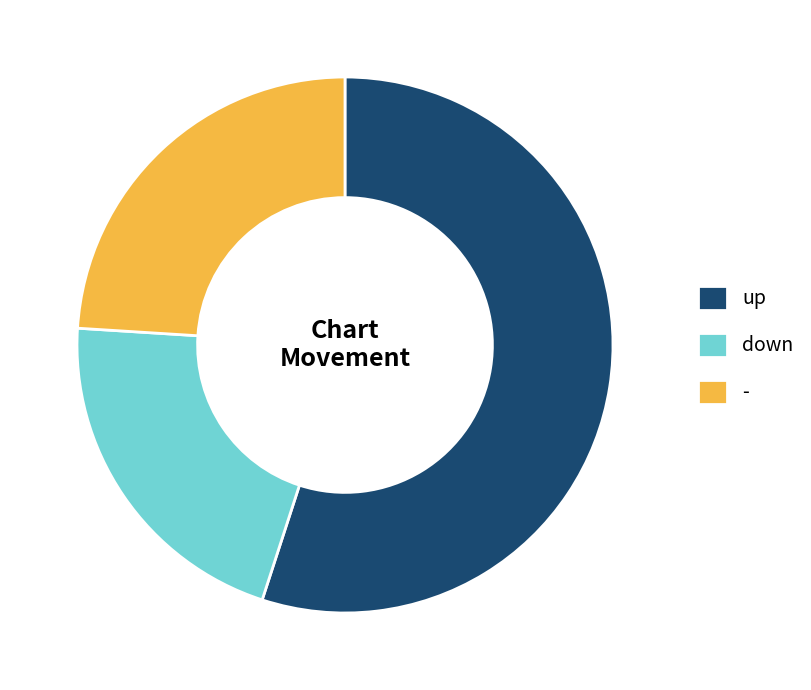

Is it true that down is 21% of the pie?

True